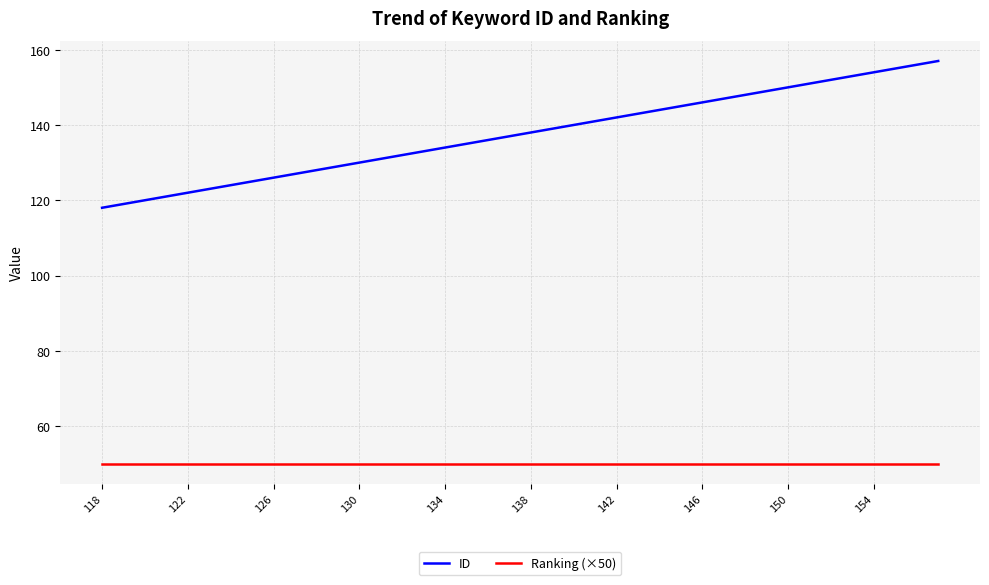

Which series has the widest spread of values?

ID